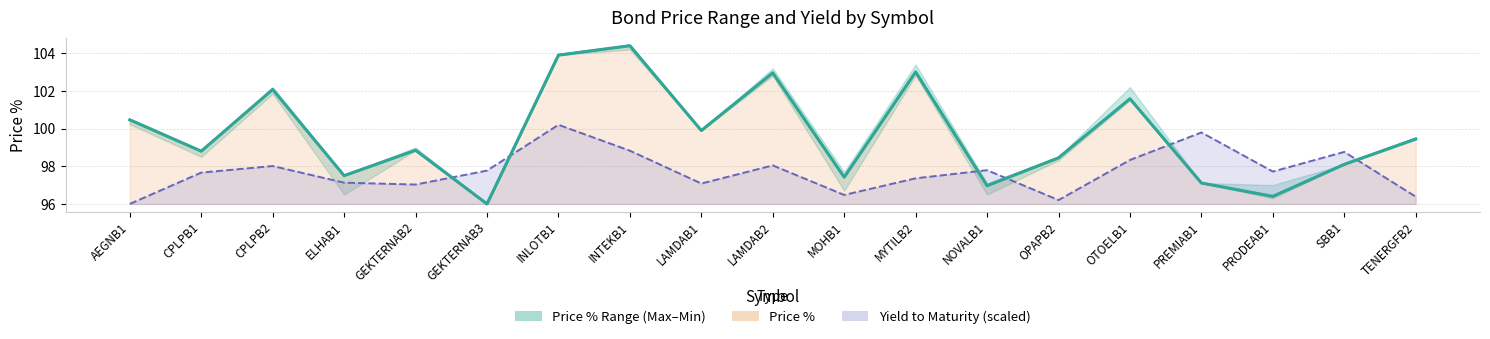

What is the label of the 9th point from the right?

MOHB1